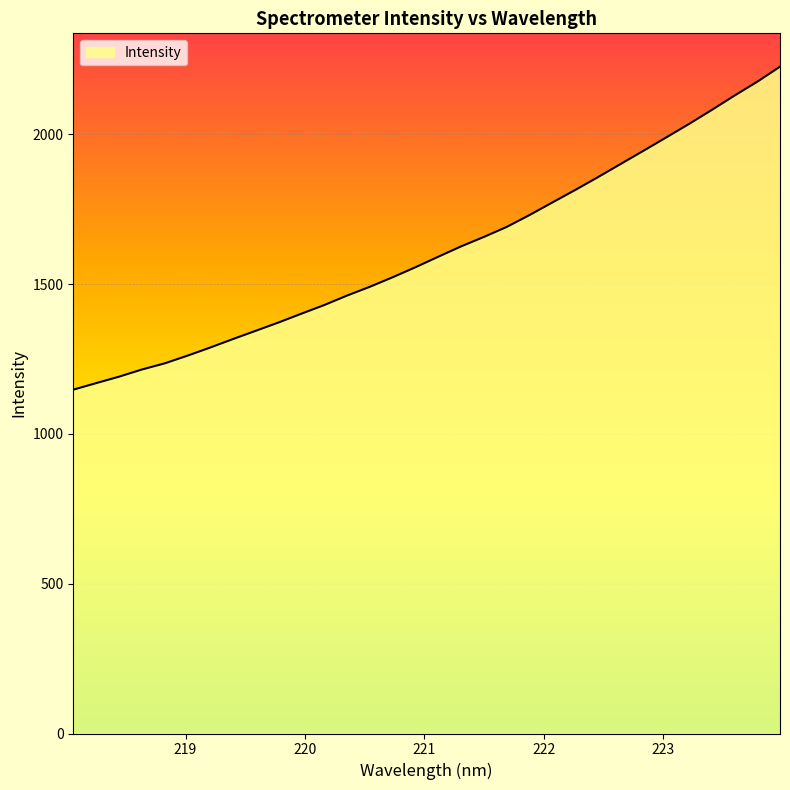

How many values are below 1591?

16